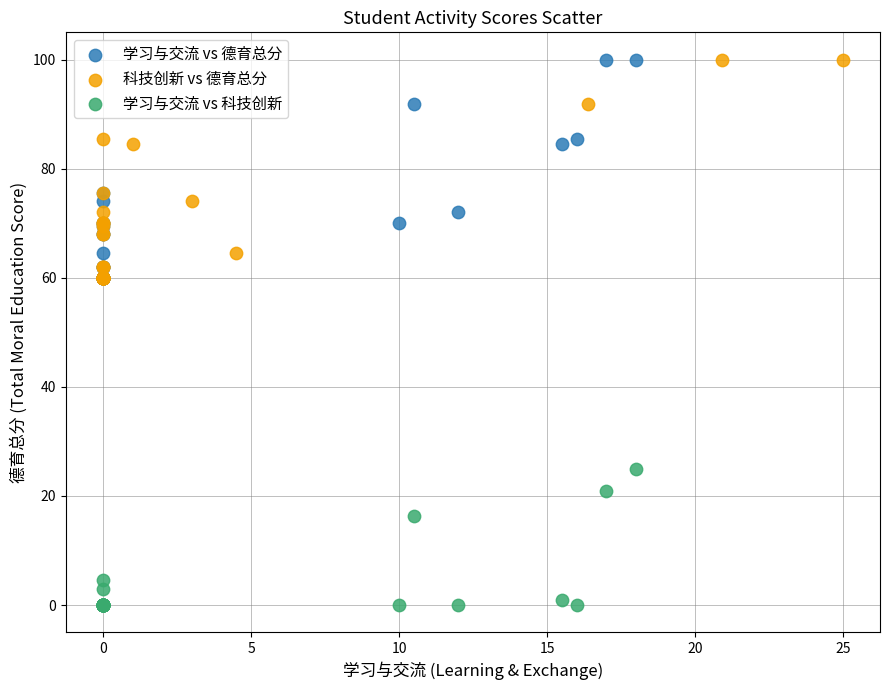

Which series reaches the minimum Y coordinate?

学习与交流 vs 科技创新